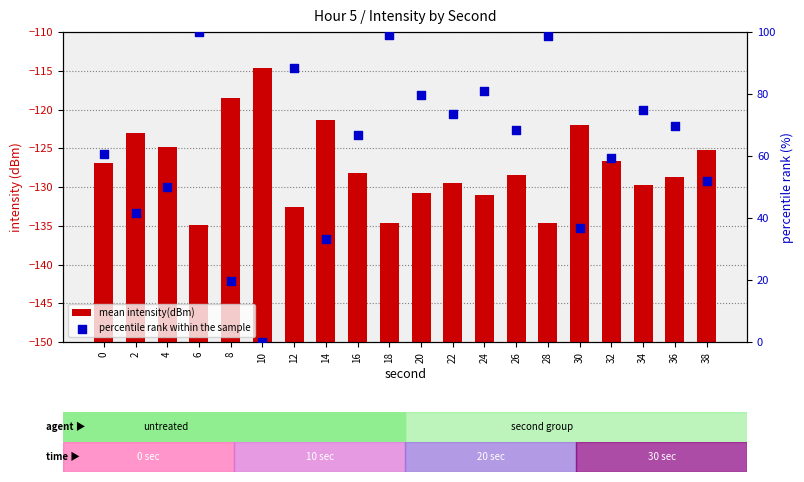

At which category is the sum across all series the highest?

6